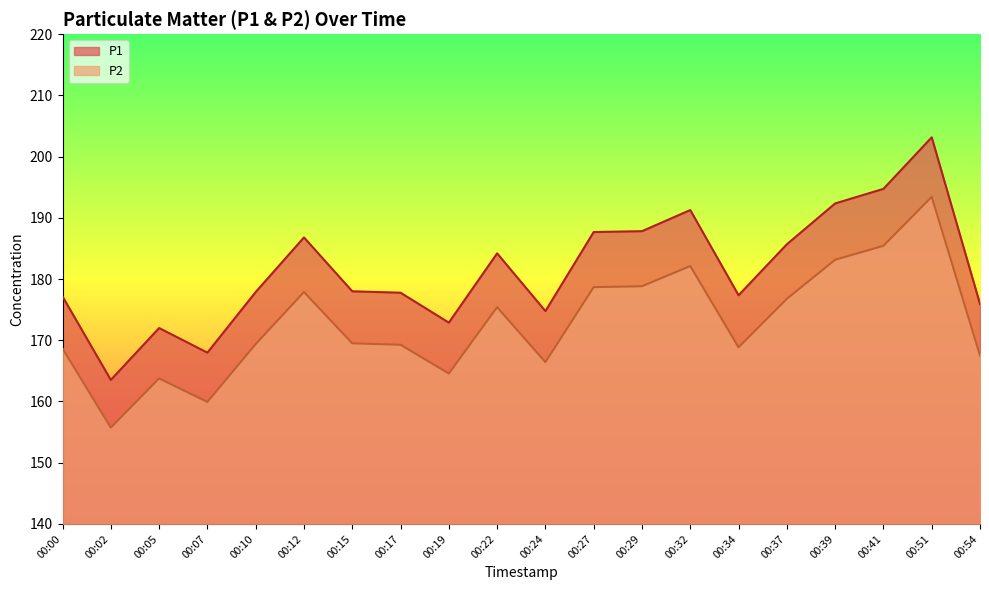

True or false: P2 has a value of 348.1 at 00:51.

False